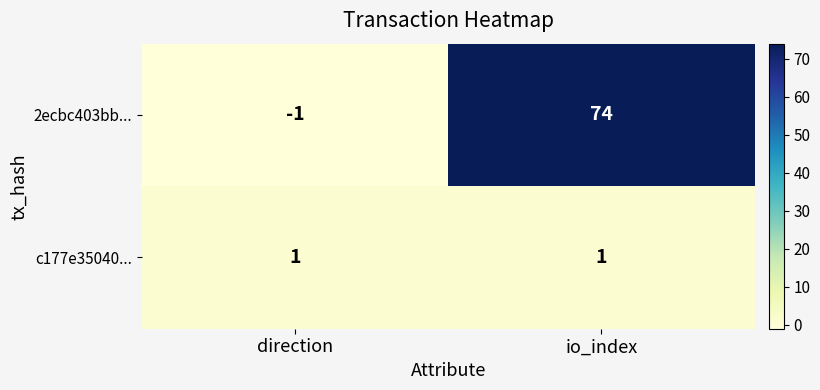

True or false: 2ecbc403bb... has a value of -1 at direction.

True